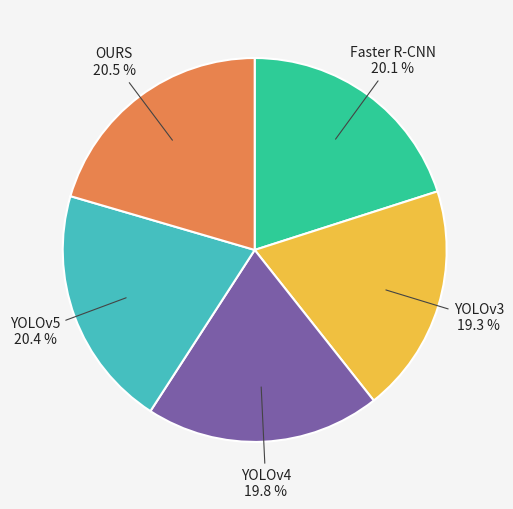

Do OURS and YOLOv5 together represent more than half of the pie?

No